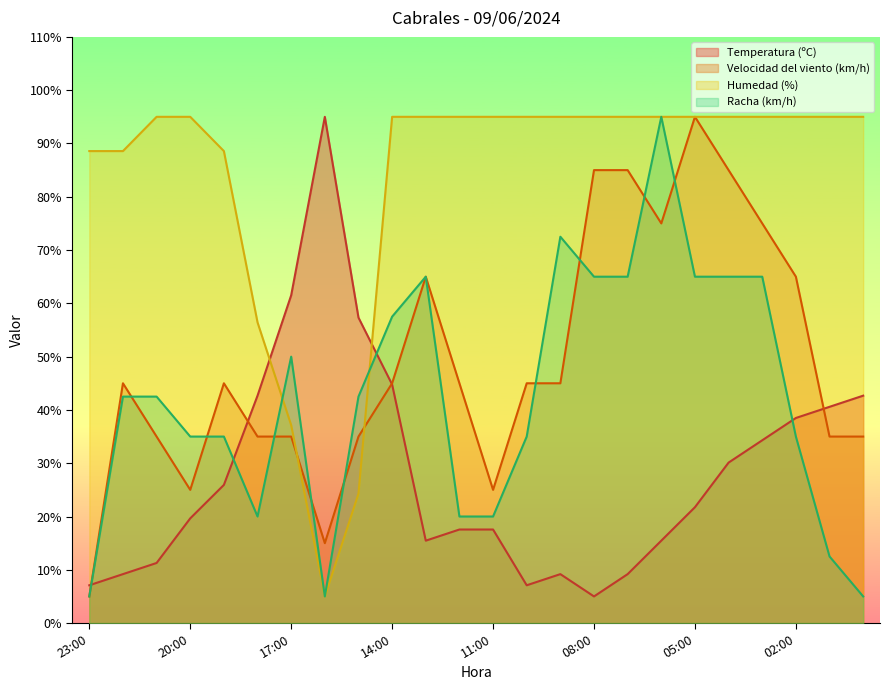

What position from the right is 03:00?

4